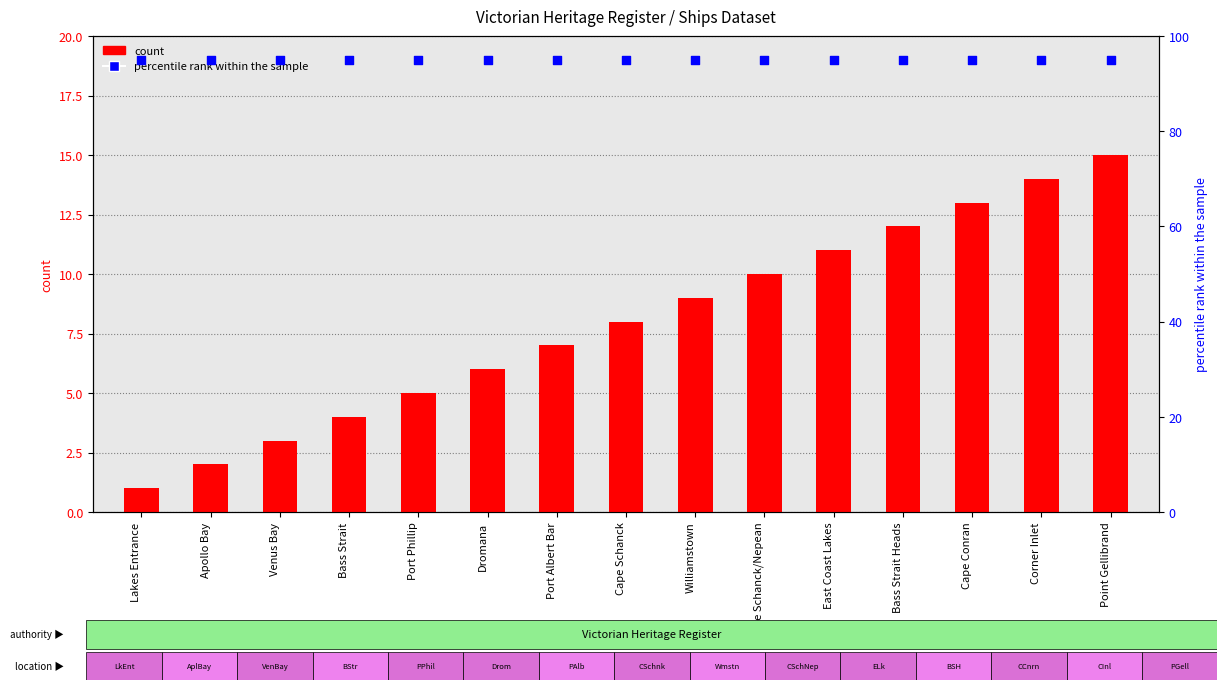

What is the total value across all series at Cape Schanck/Nepean?

105